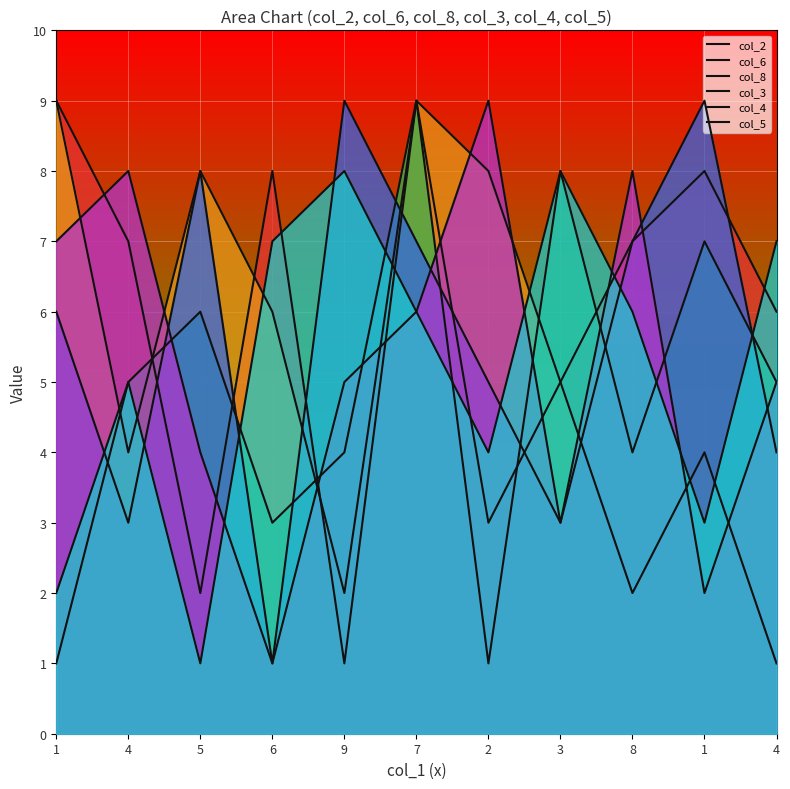

How many interior local valleys does the col_3 series have?

3